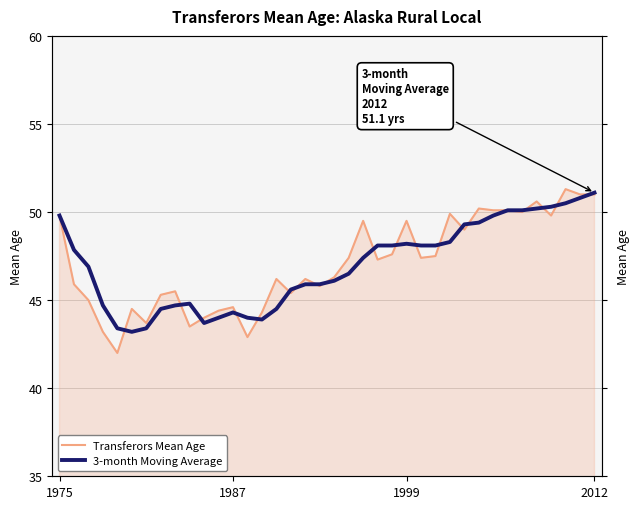

At 27, list the series in order from largest to smallest.

Transferors Mean Age, 3-month Moving Average